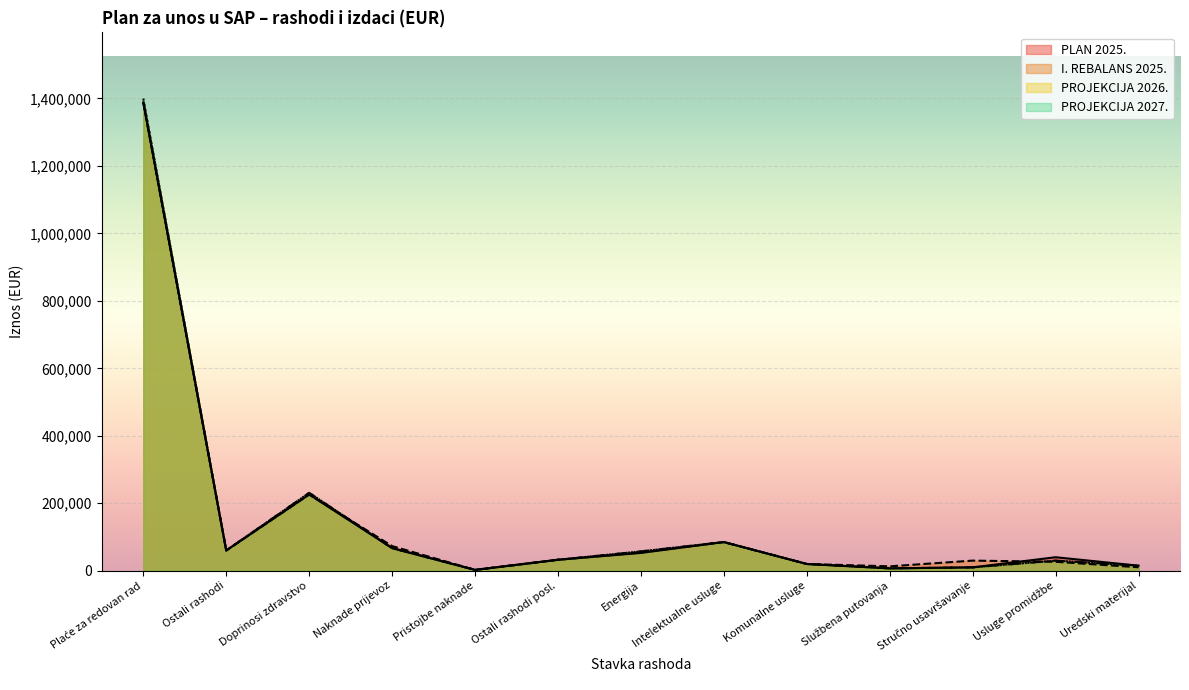

What is the greatest value displayed?

1399703